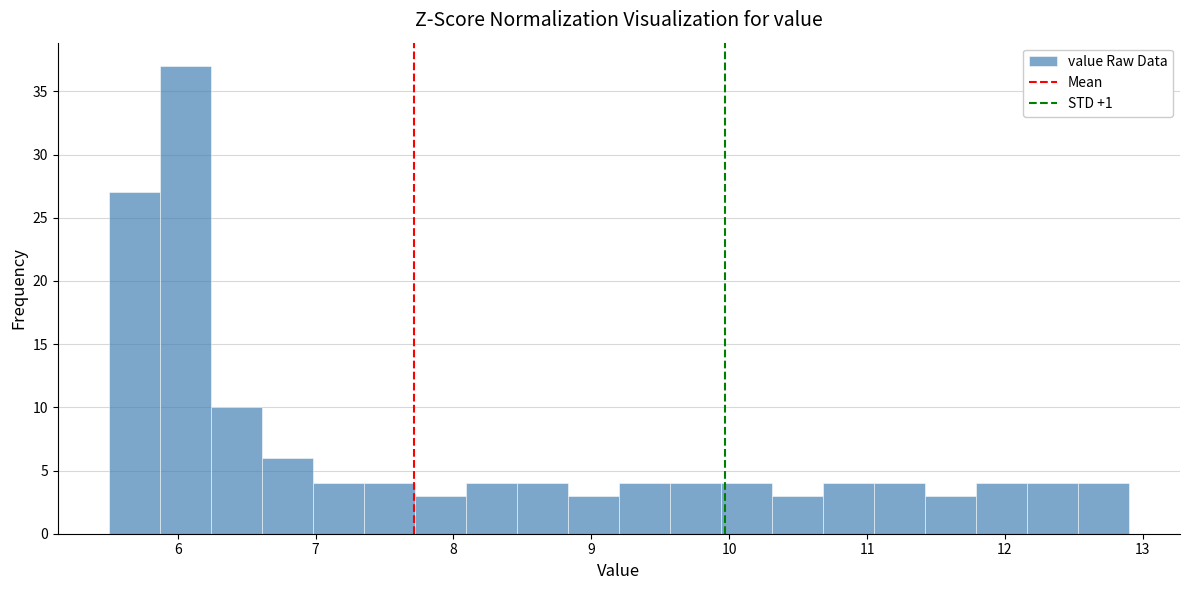

Around what value on the x-axis is the tallest bar? Give the approximate position of its centre, as read against the axis.

6.1